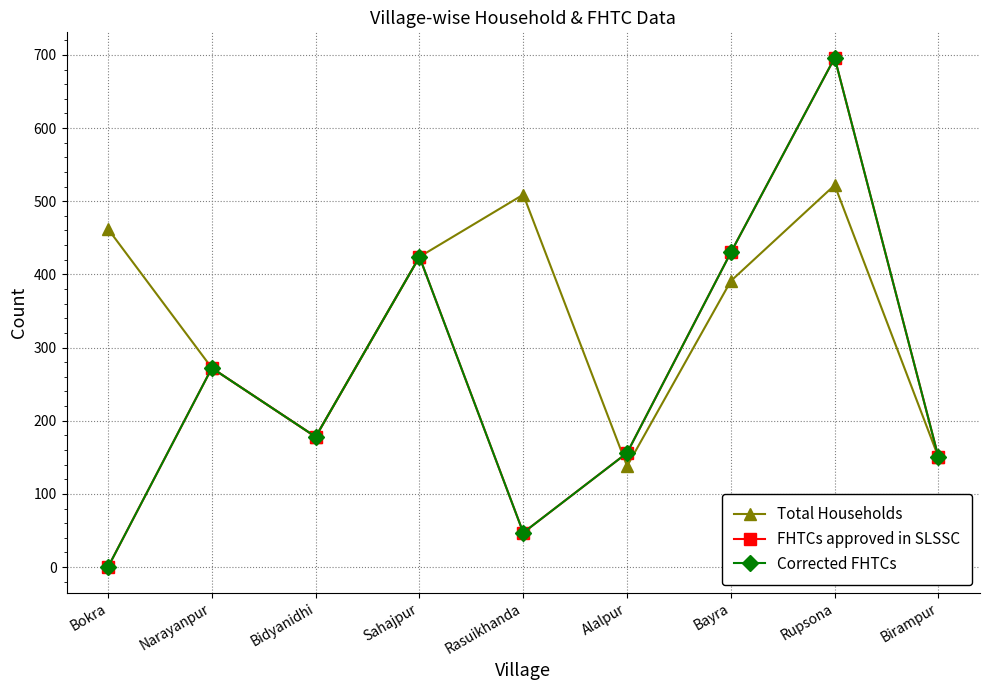

What is the average value of the FHTCs approved in SLSSC series?

261